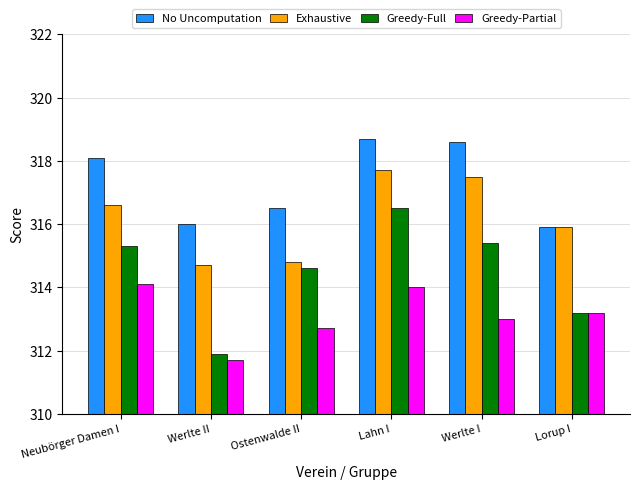

Is the value of Greedy-Full at Neubörger Damen I greater than the value of Greedy-Partial at Werlte I?

Yes